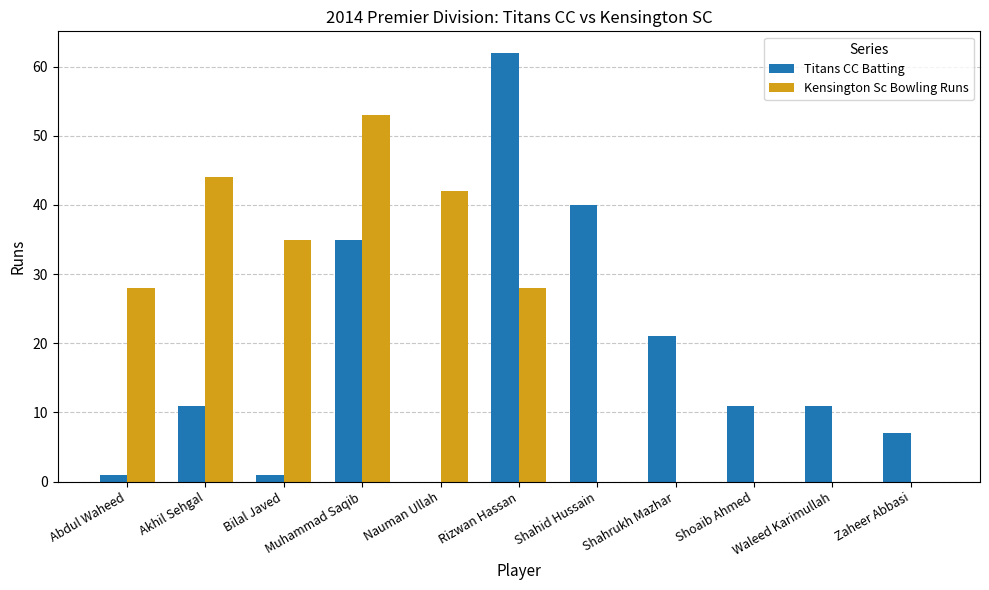

How many groups of bars are there?

11